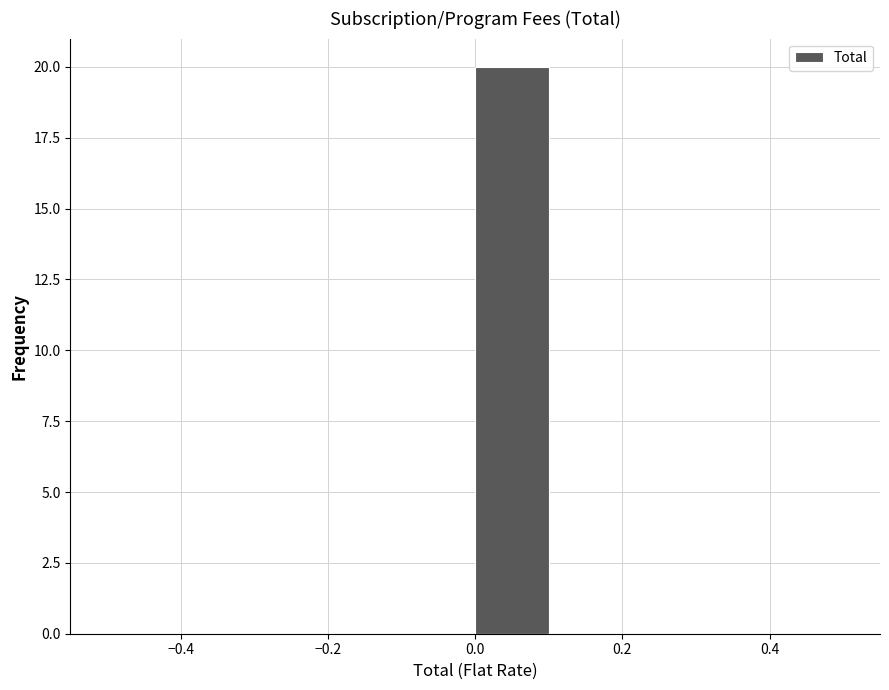

Reading left to right, list every bar in this chart as the range it spans on the x-axis followed by its height. The values are not printed on the chart, so give them approximately, as read against the axis.

-0.5 to -0.4: 0
-0.4 to -0.3: 0
-0.3 to -0.2: 0
-0.2 to -0.1: 0
-0.1 to 0.0: 0
0.0 to 0.1: 20
0.1 to 0.2: 0
0.2 to 0.3: 0
0.3 to 0.4: 0
0.4 to 0.5: 0